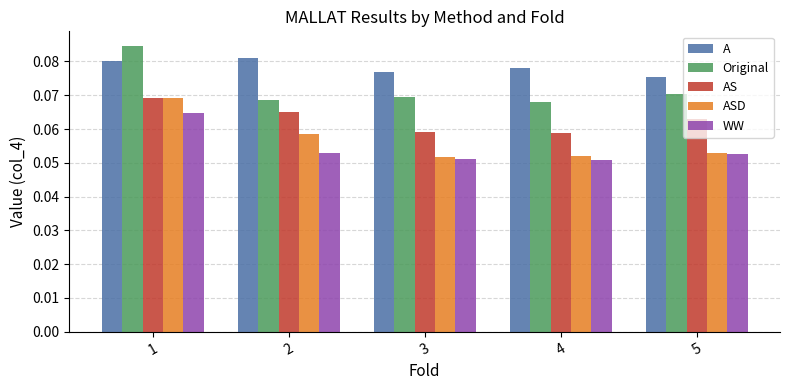

What is the sum of all AS values?

0.3